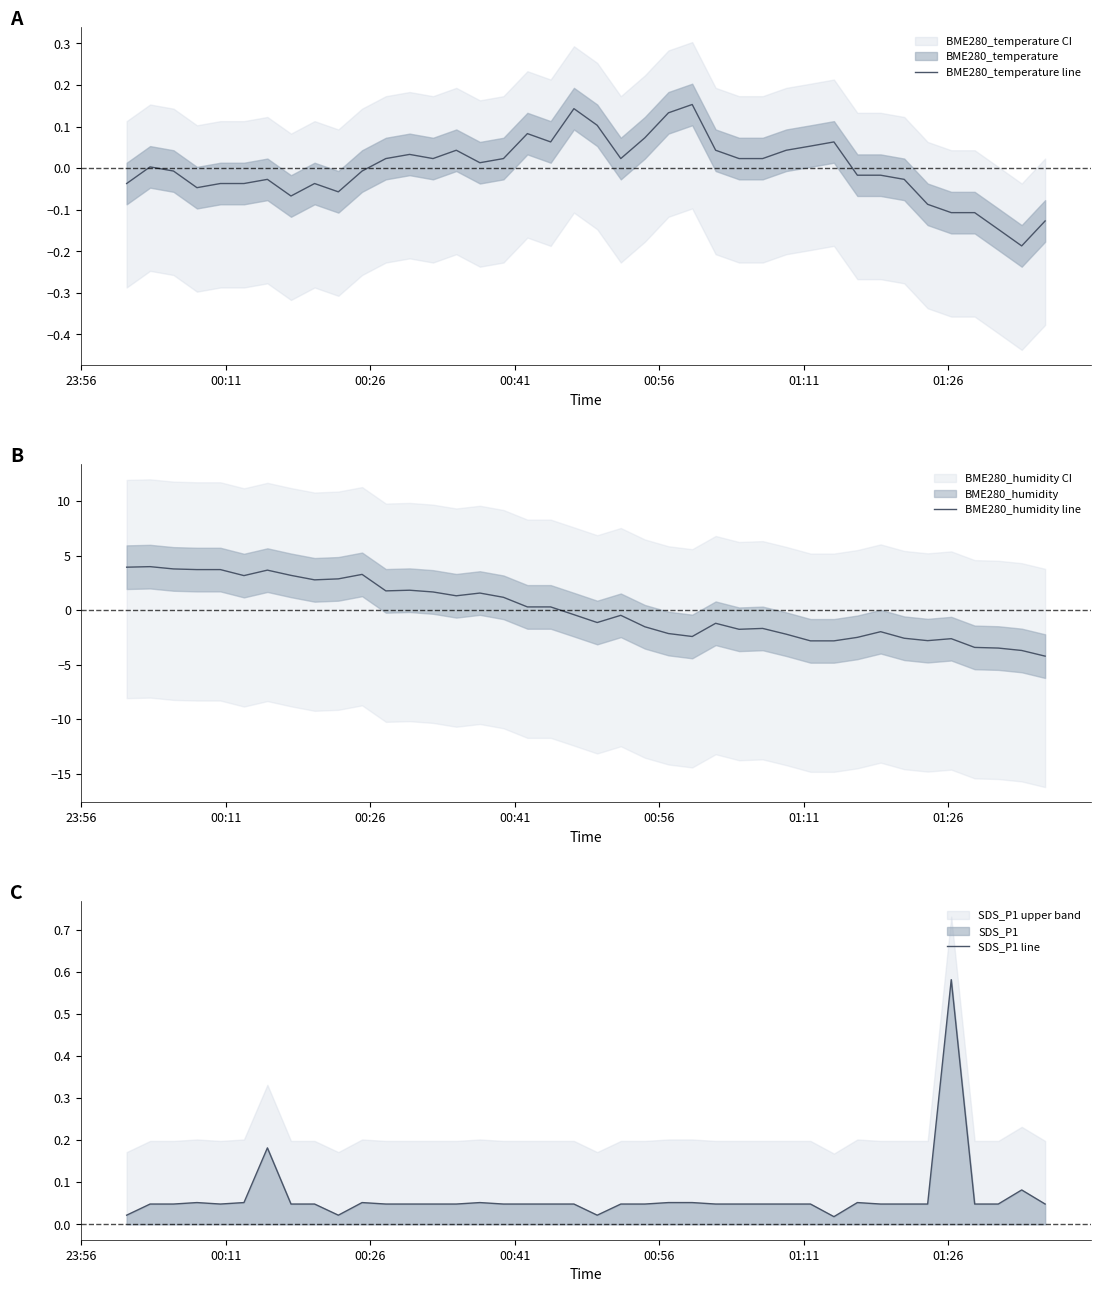

True or false: BME280_humidity line has more than 1 points higher than both neighbors.

True